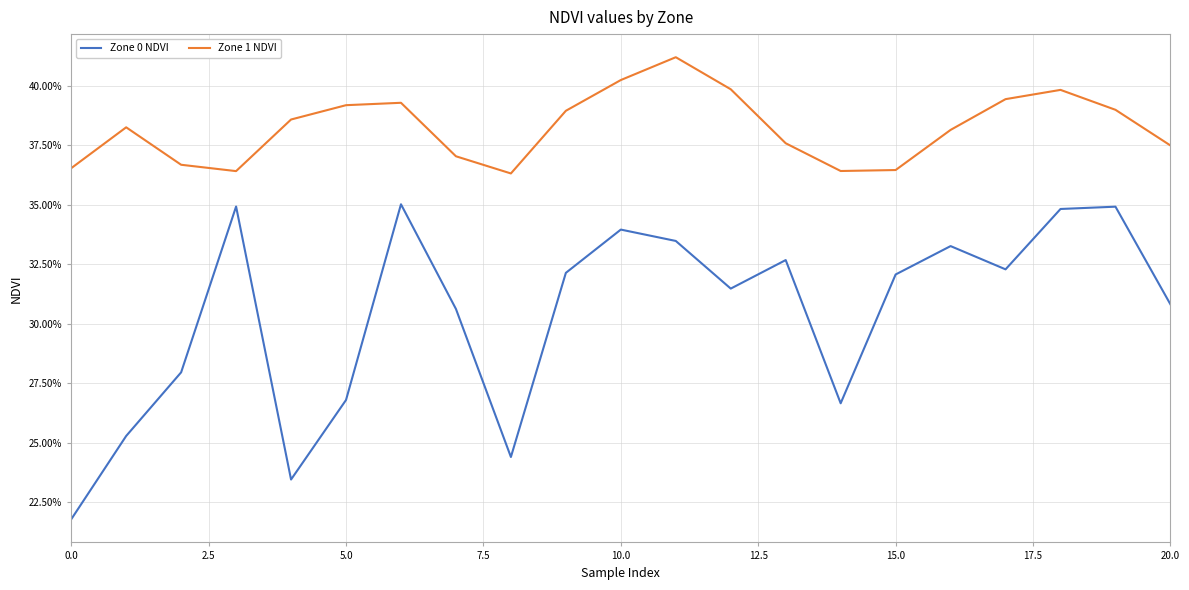

Rank the series by their average value, from highest to lowest.

Zone 1 NDVI, Zone 0 NDVI